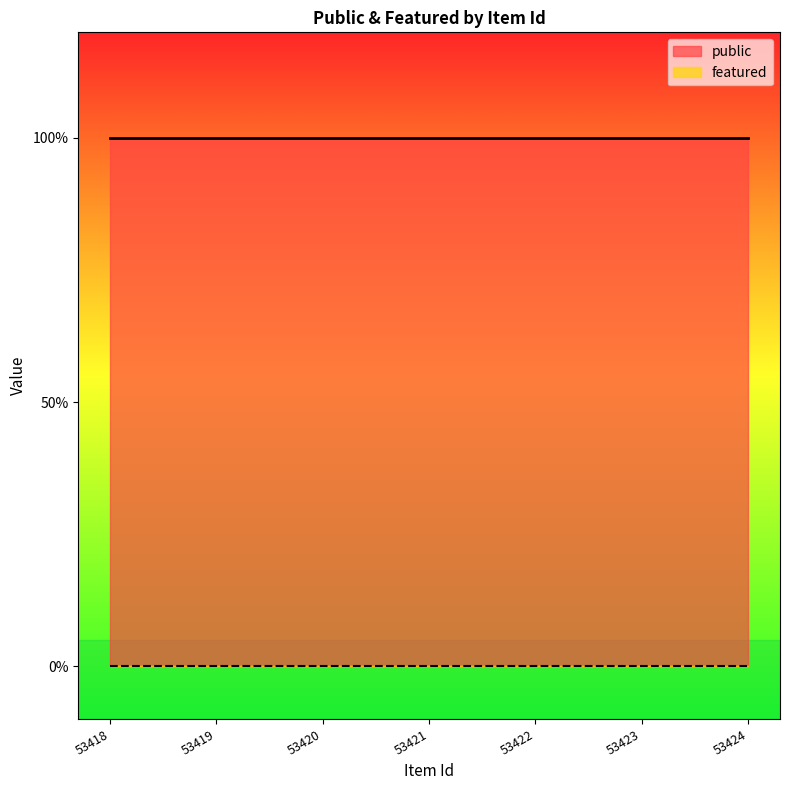

List the series in order of their peak value, lowest first.

featured, public